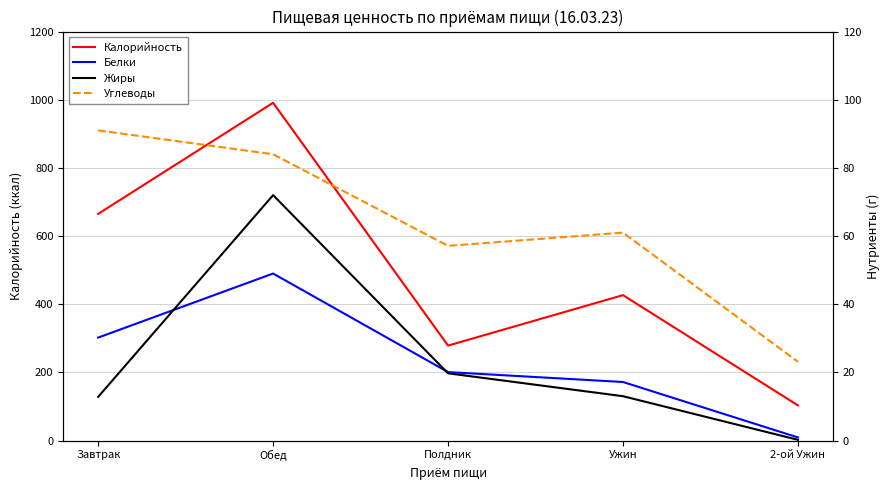

What is the minimum value for Калорийность?

103.0